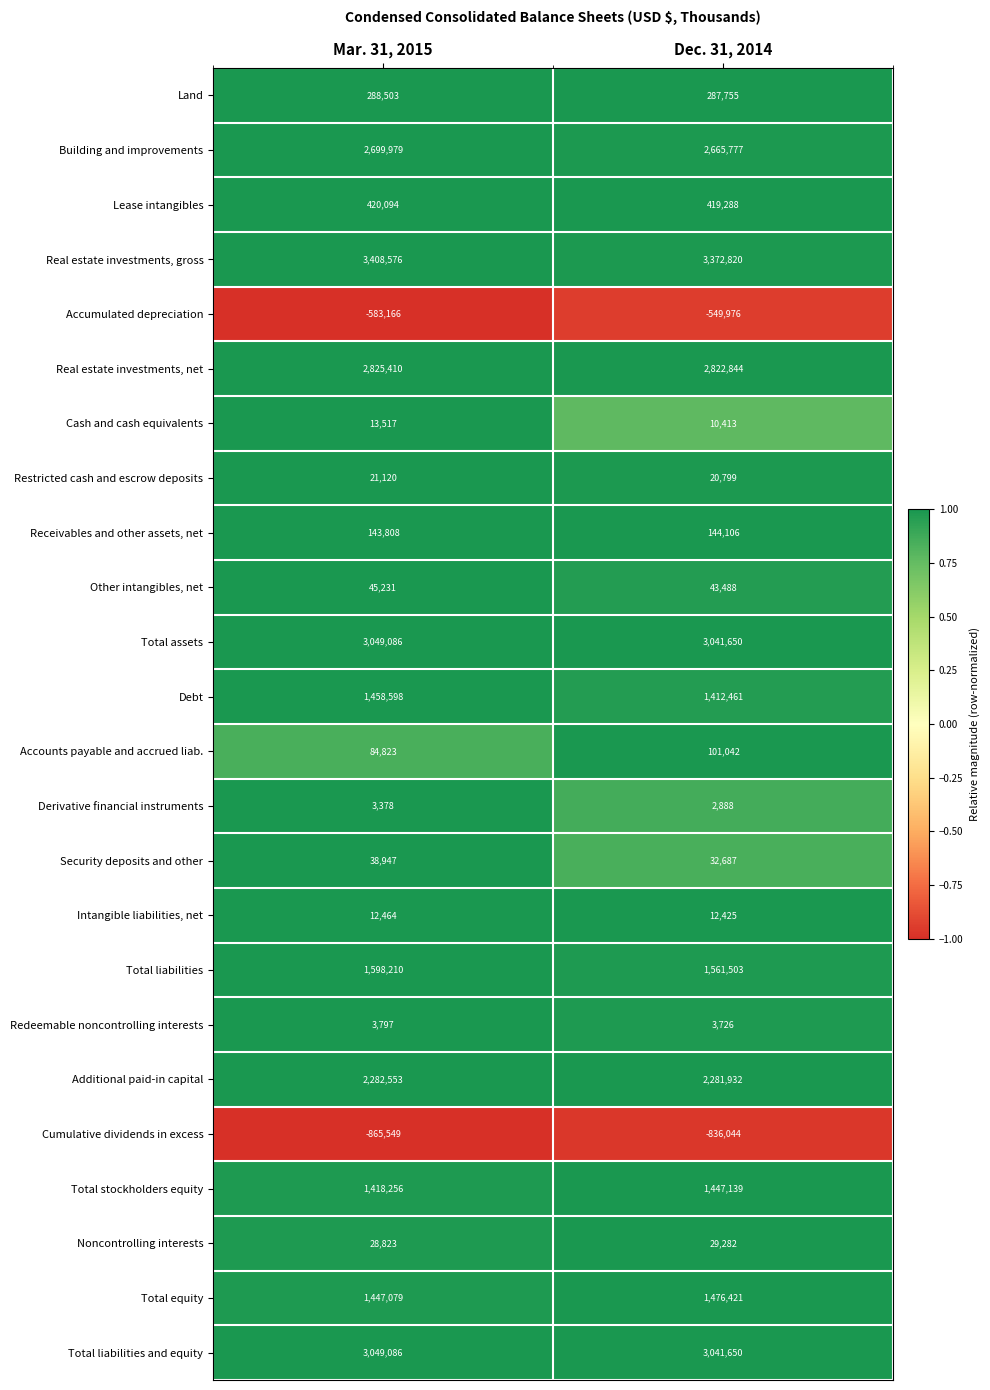

What is the sum of all Additional paid-in capital values?

4564485